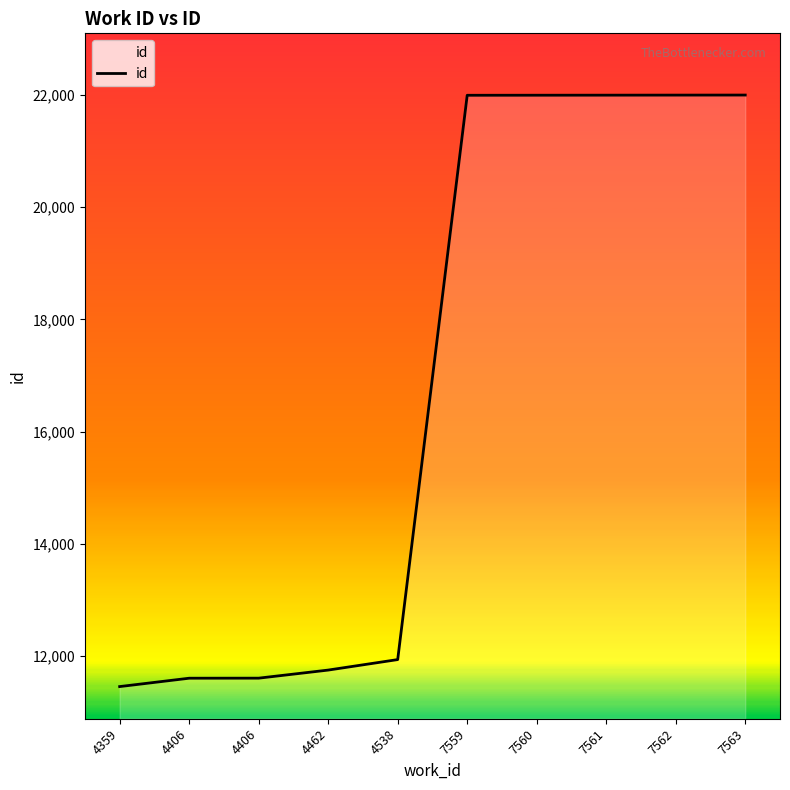

The chart shows a value of 11937 at 4538. True or false?

True